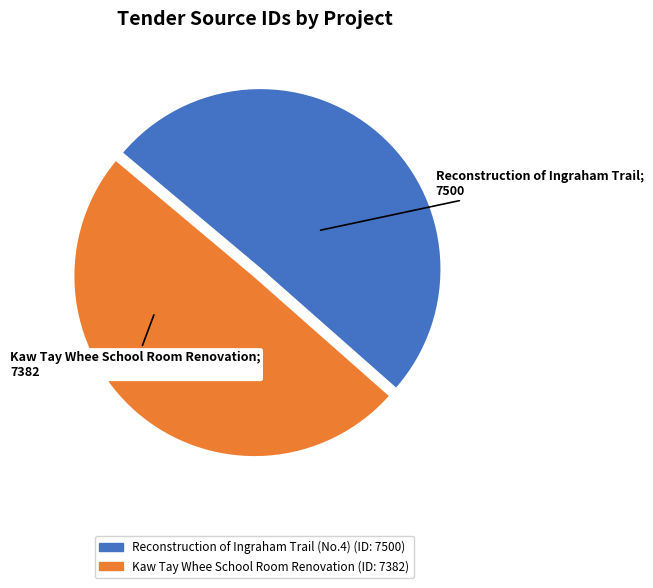

Which category accounts for the majority?

Reconstruction of Ingraham Trail (No.4)